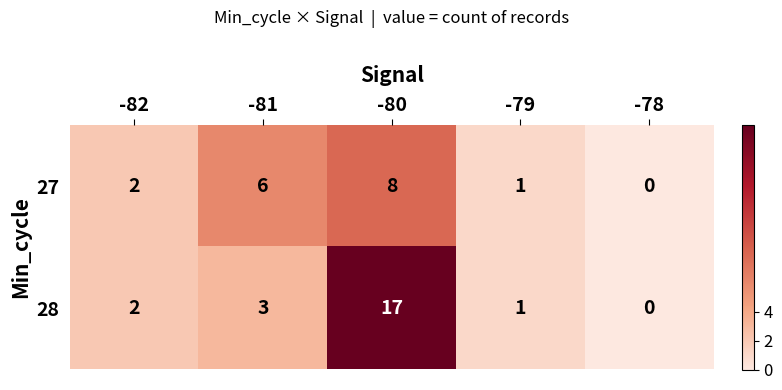

Is the value of 27 at -80 greater than the value of 28 at -81?

Yes